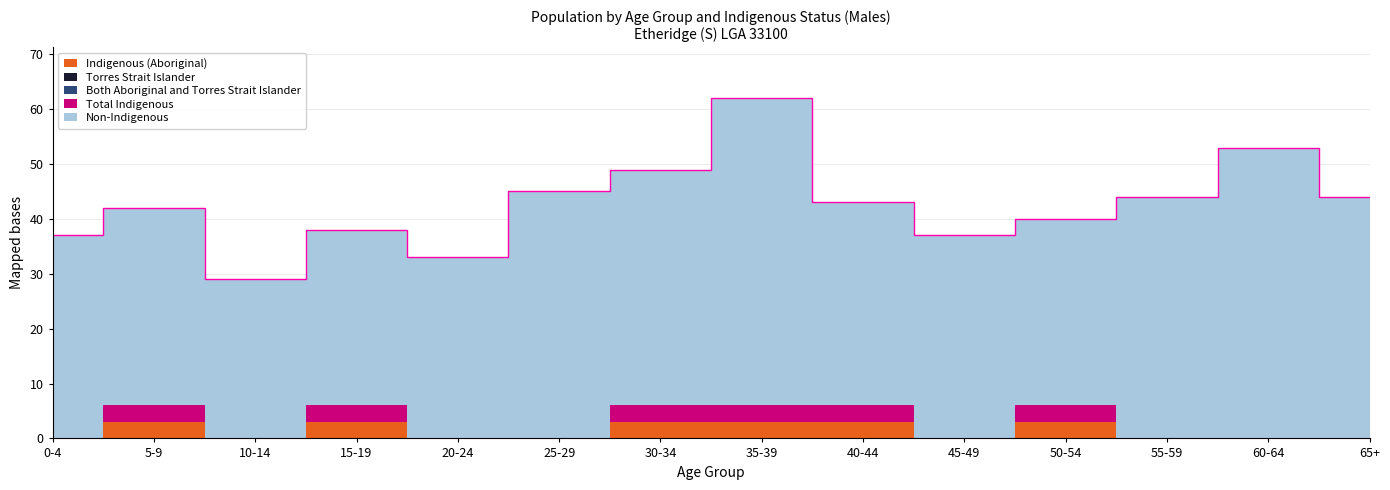

True or false: Torres Strait Islander and Non-Indigenous cross at least once.

False